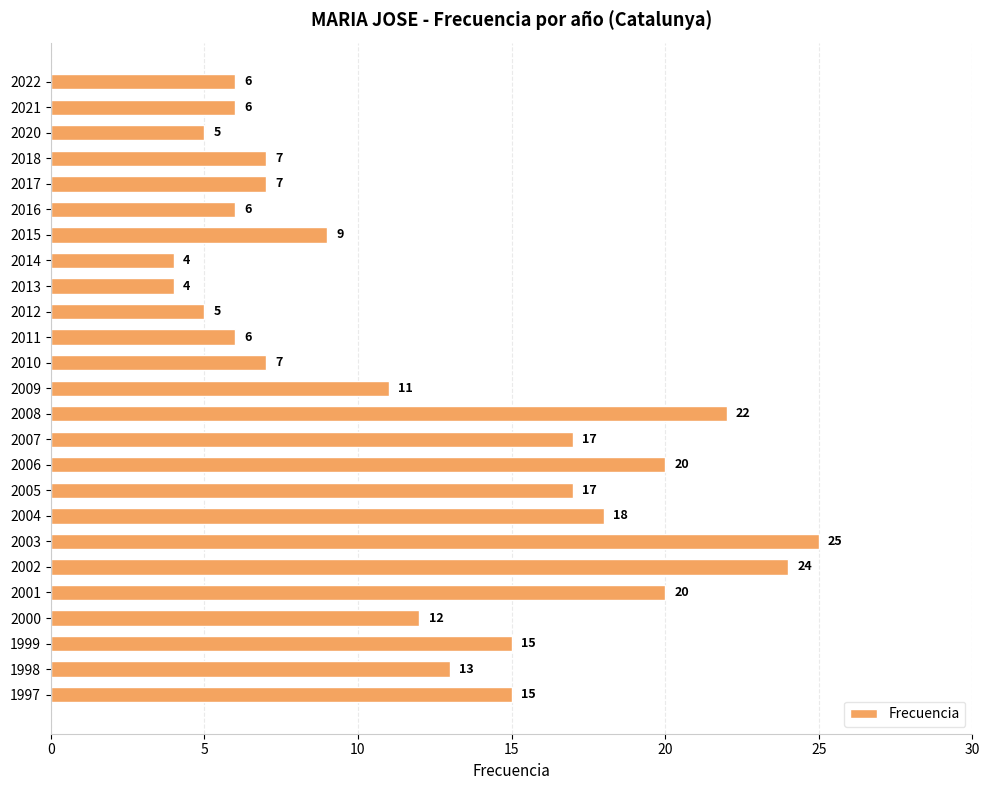

What is the greatest value displayed?

25